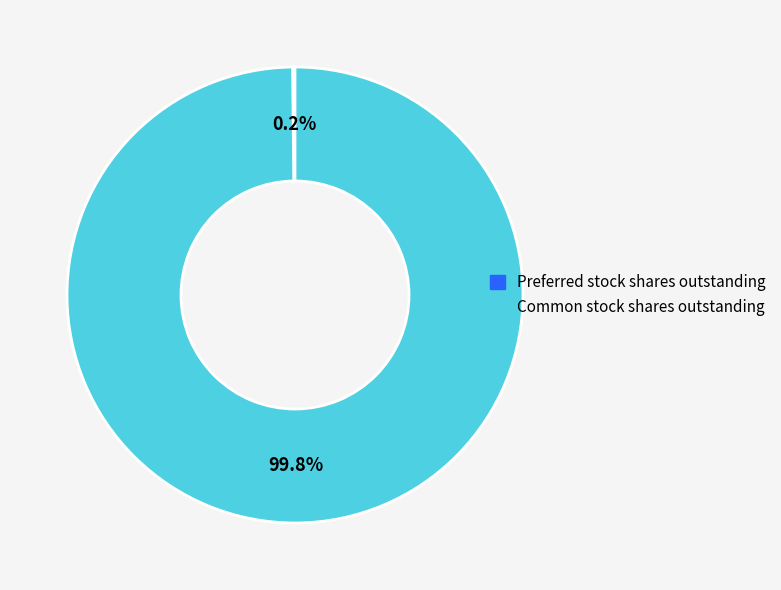

Does Common stock shares outstanding account for over 50% of the chart?

Yes